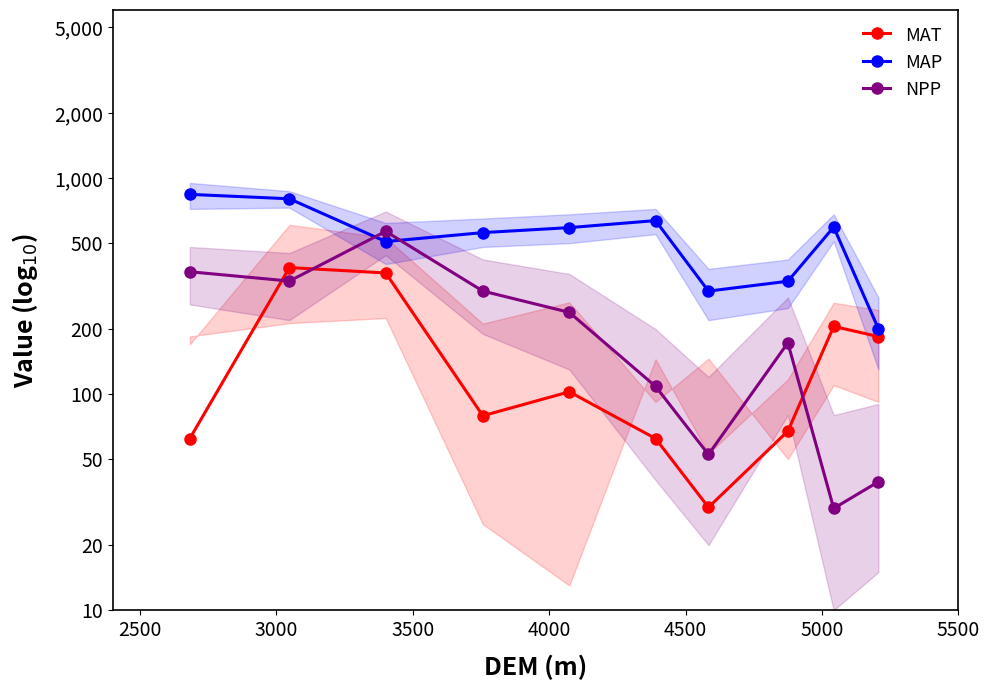

What is the value of the NPP point at the 1st from the left?

368.5